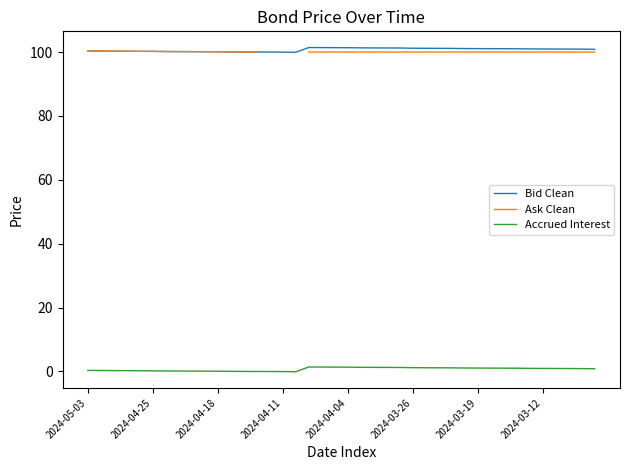

The Accrued Interest series shows 0.2 at 2024-04-25. True or false?

True